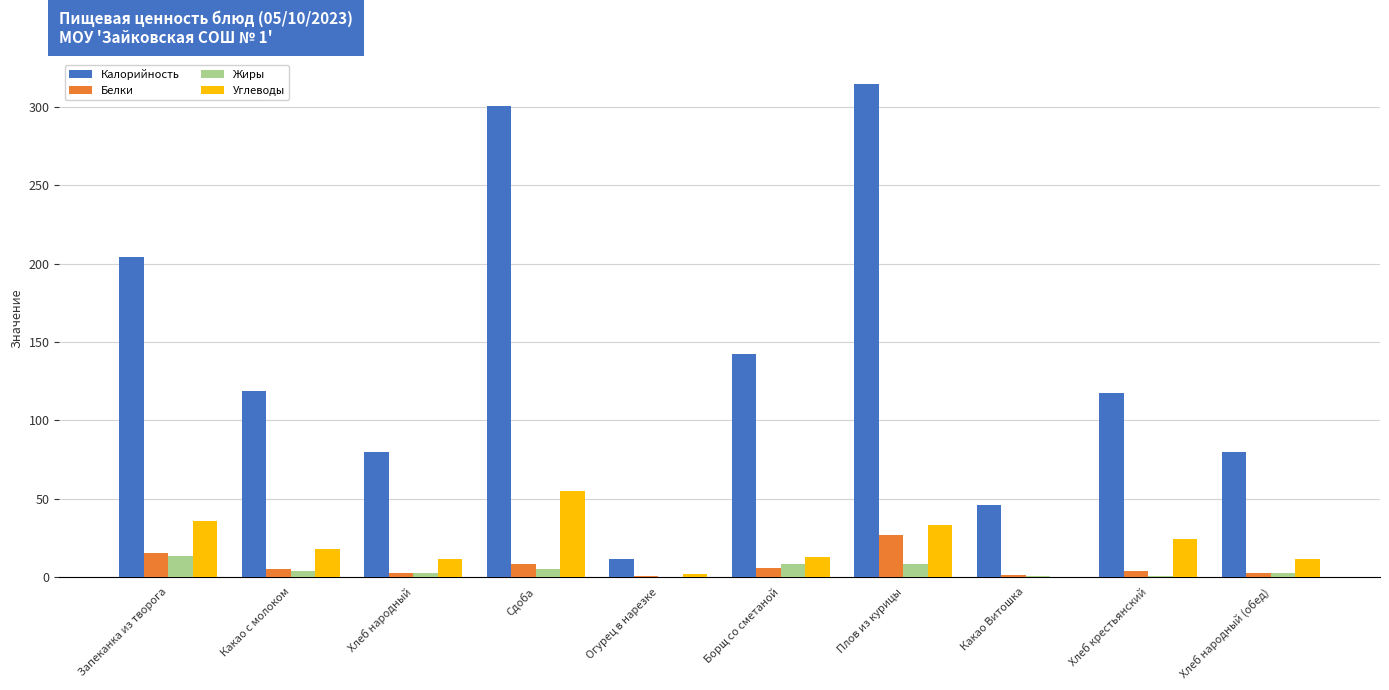

What is the difference between the Калорийность values at Плов из курицы and Сдоба?

14.0